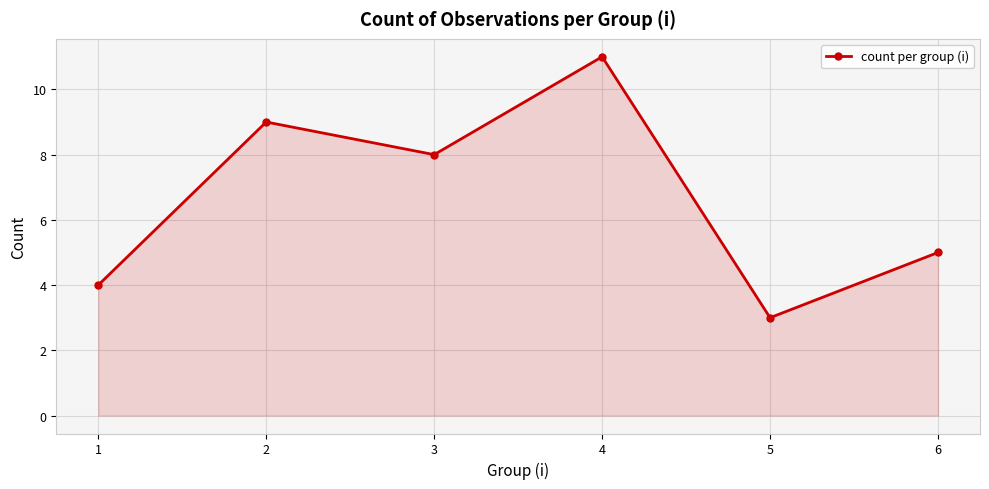

At which category does the chart reach its minimum across all series?

5